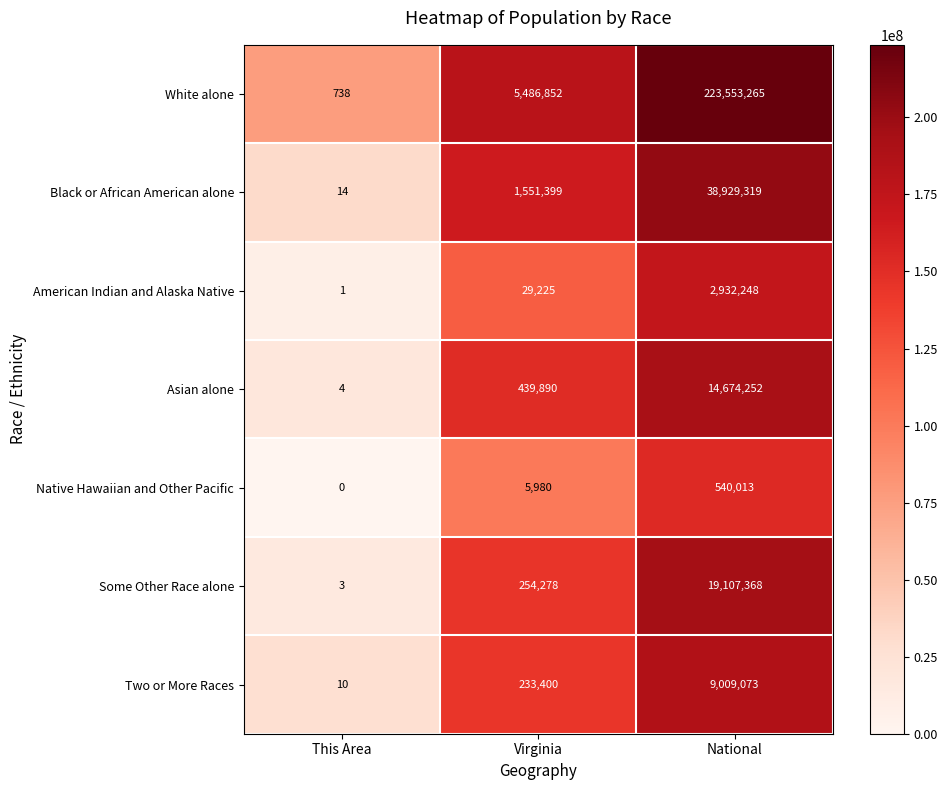

Which series has the largest total across all categories?

White alone